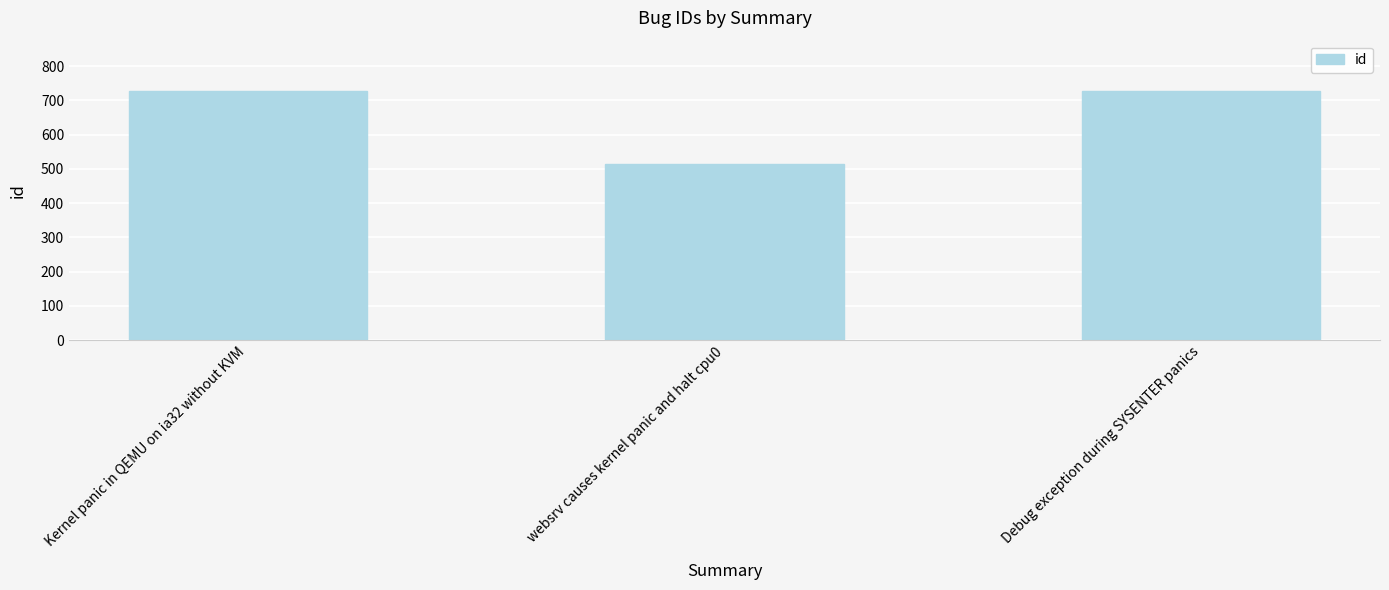

What position from the left is Debug exception during SYSENTER panics?

3